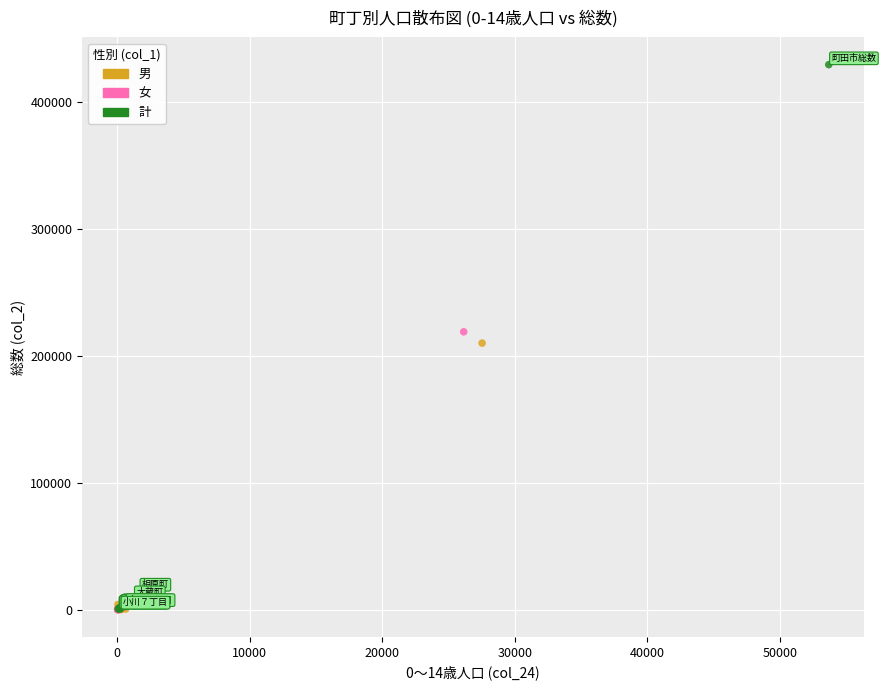

Which series has the largest Y range (max minus min)?

計